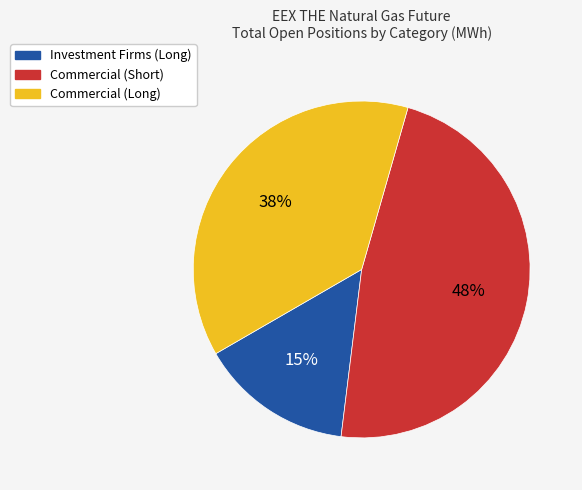

To the nearest percent, what is the average slice percentage?

33%